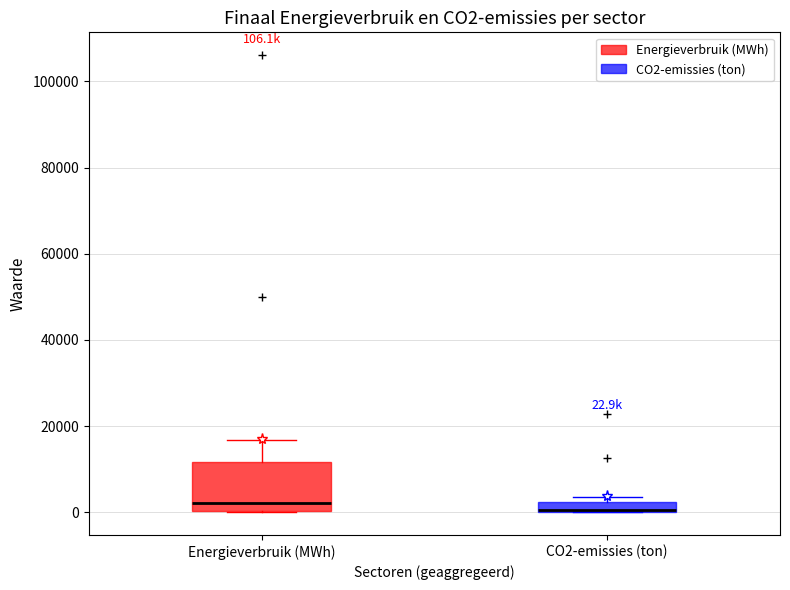

Comparing the boxes themselves (not the whiskers), which one is the tallest?

Energieverbruik (MWh)